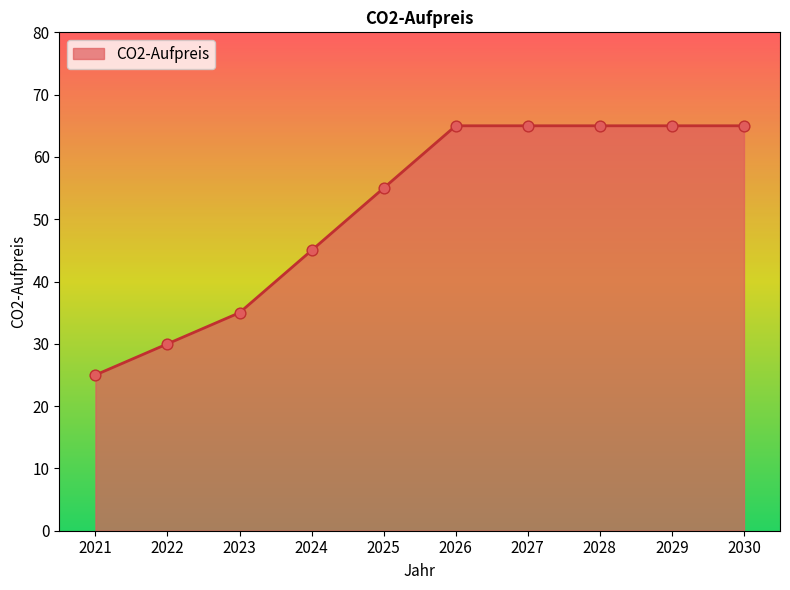

What is the change in value from 2025 to 2030?

+10